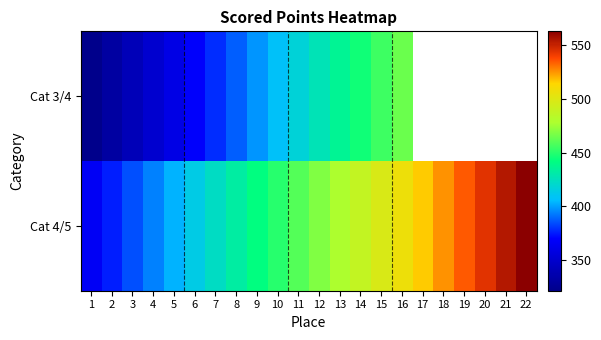

Which series has the largest range (max minus min)?

Cat 4/5